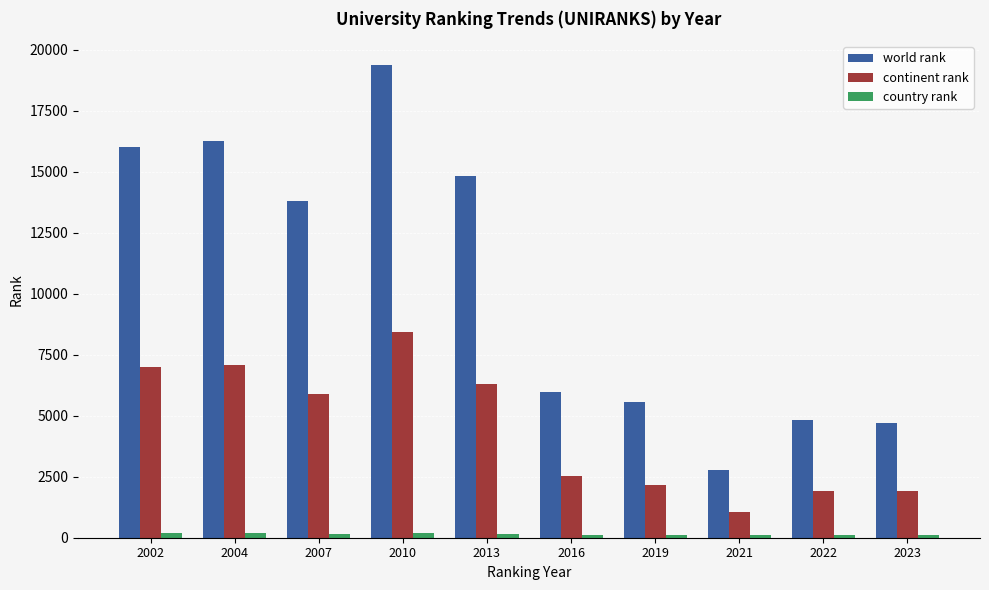

At which category is the sum across all series the highest?

2010